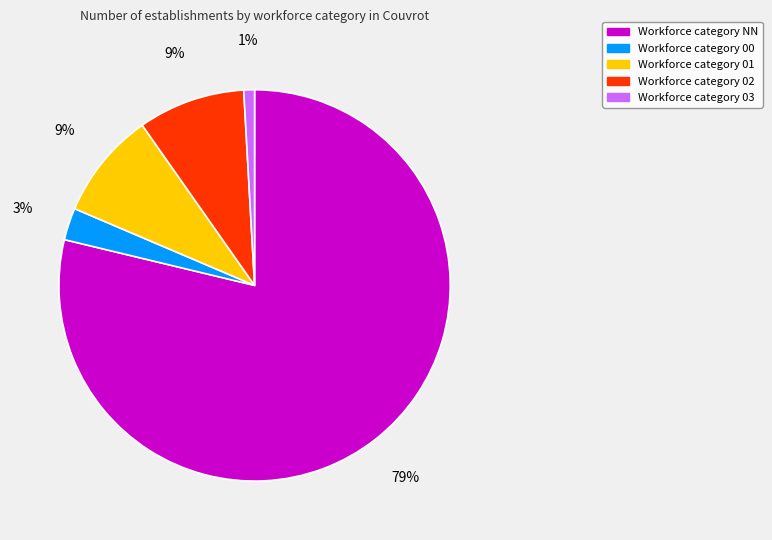

Count the number of slices in the pie.

5